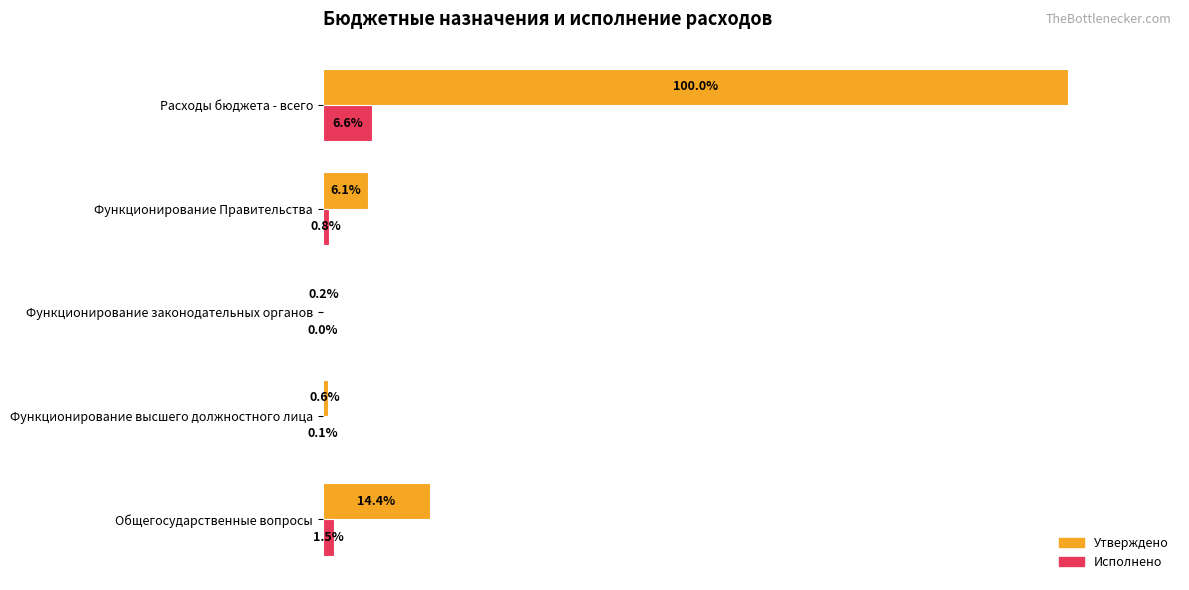

Which series changed the most between Функционирование законодательных органов and Расходы бюджета - всего?

Утверждено